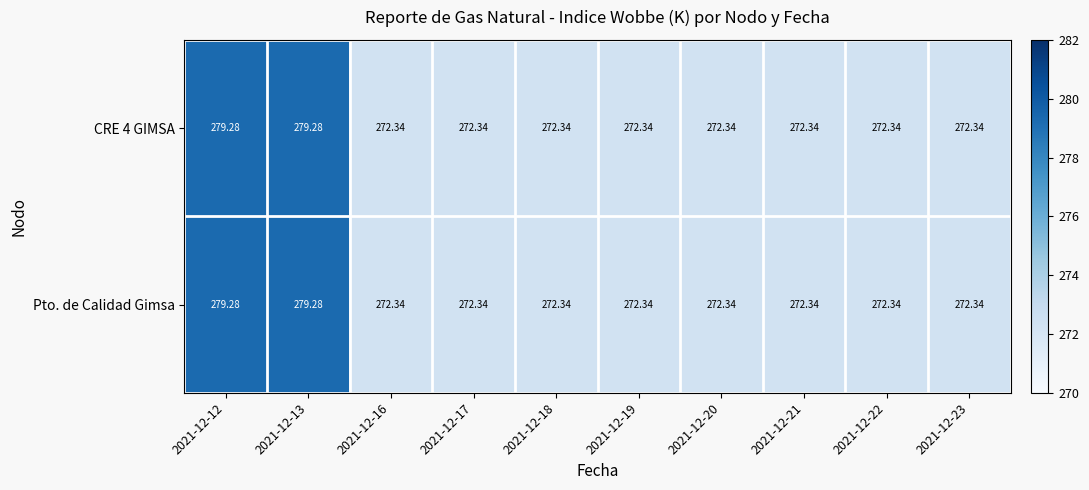

Is the value of Pto. de Calidad Gimsa at 2021-12-12 greater than the value of CRE 4 GIMSA at 2021-12-19?

Yes